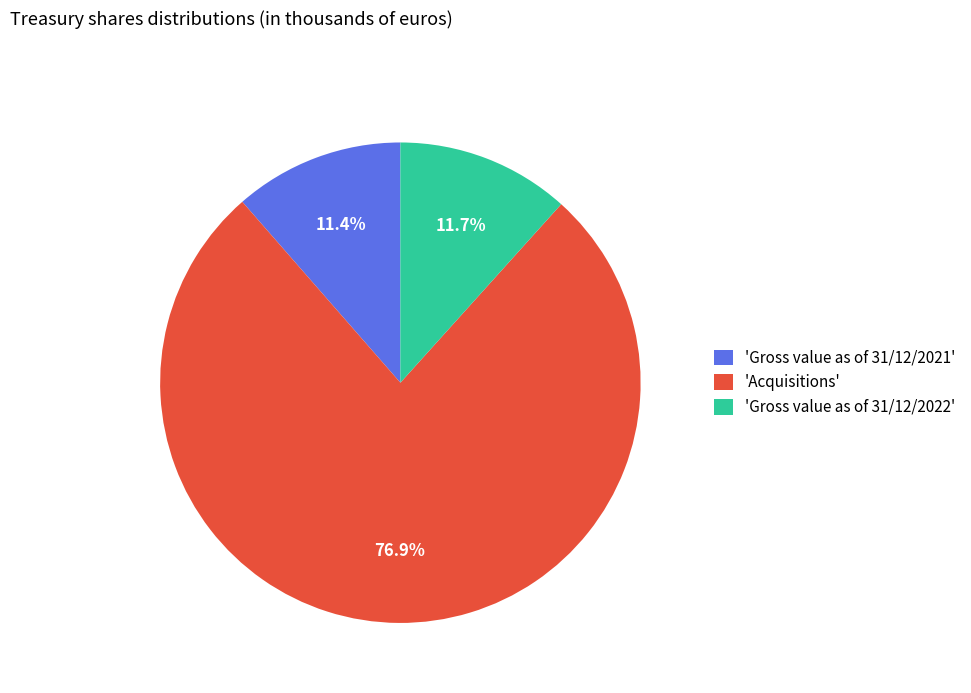

What is the majority slice?

'Acquisitions'